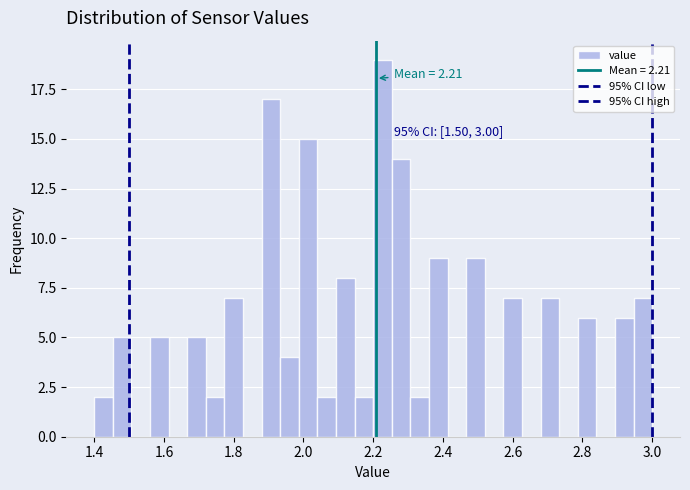

Read against the x-axis, roughly where is the centre of the tallest bar?

2.22